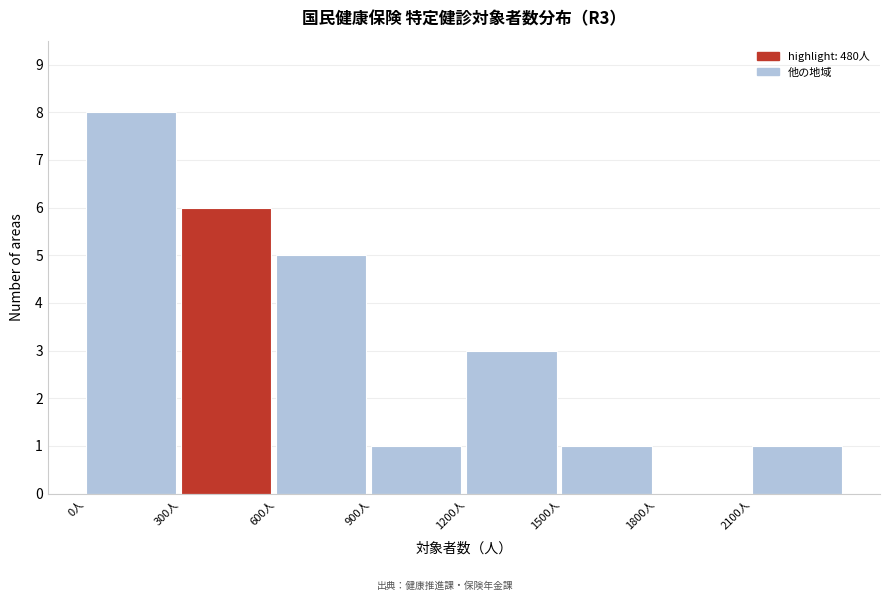

What is the height of the bar covering 900 to 1200 on the x-axis? The values are not printed on the chart, so give them approximately, as read against the axis.

1